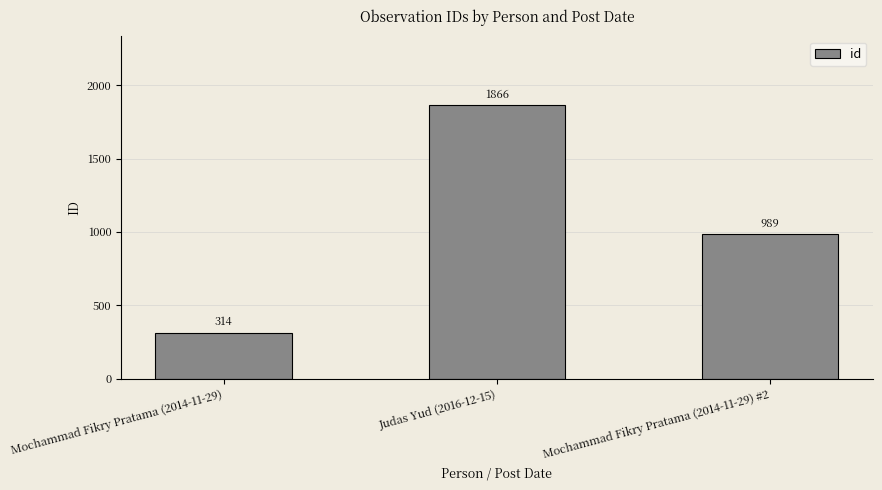

True or false: the data shows 989 at Mochammad Fikry Pratama (2014-11-29) #2.

True